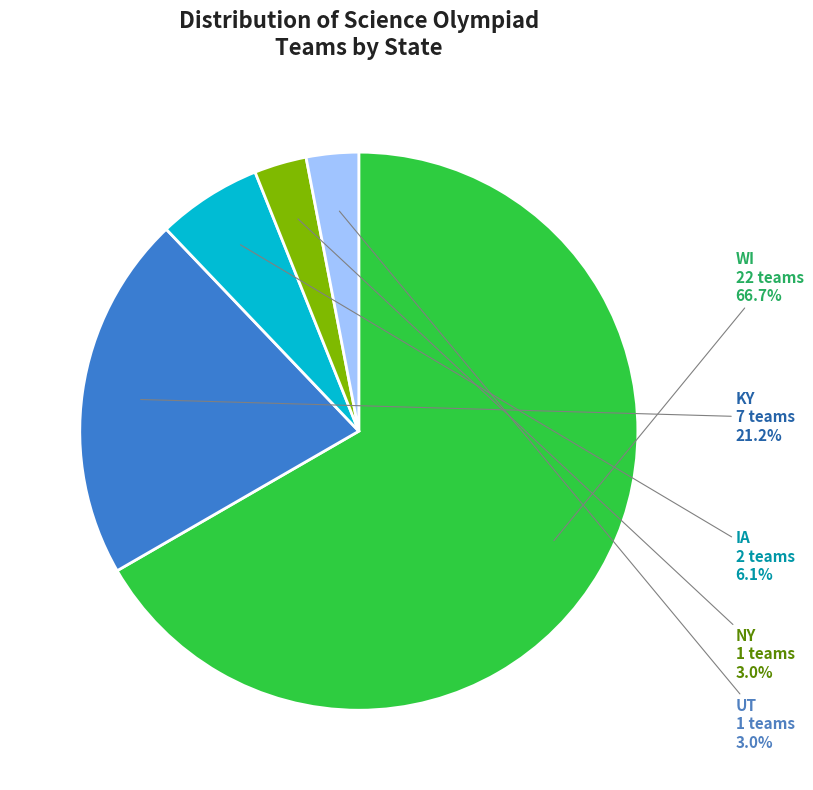

Which has a higher value, UT or IA?

IA